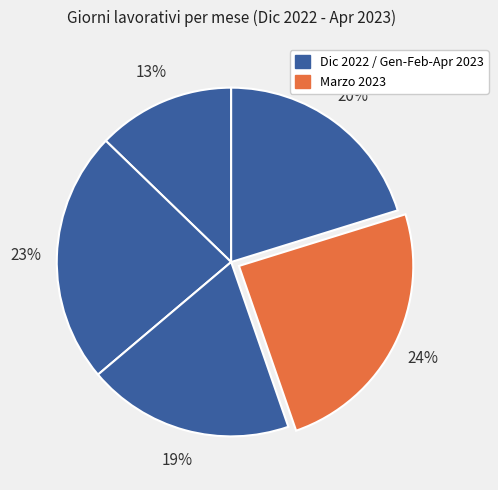

Which slice is the smallest?

Dicembre 2022